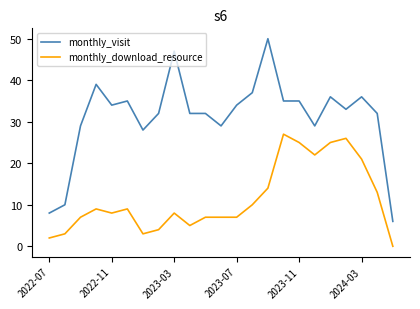

What are all the series names shown in the legend?

monthly_visit, monthly_download_resource